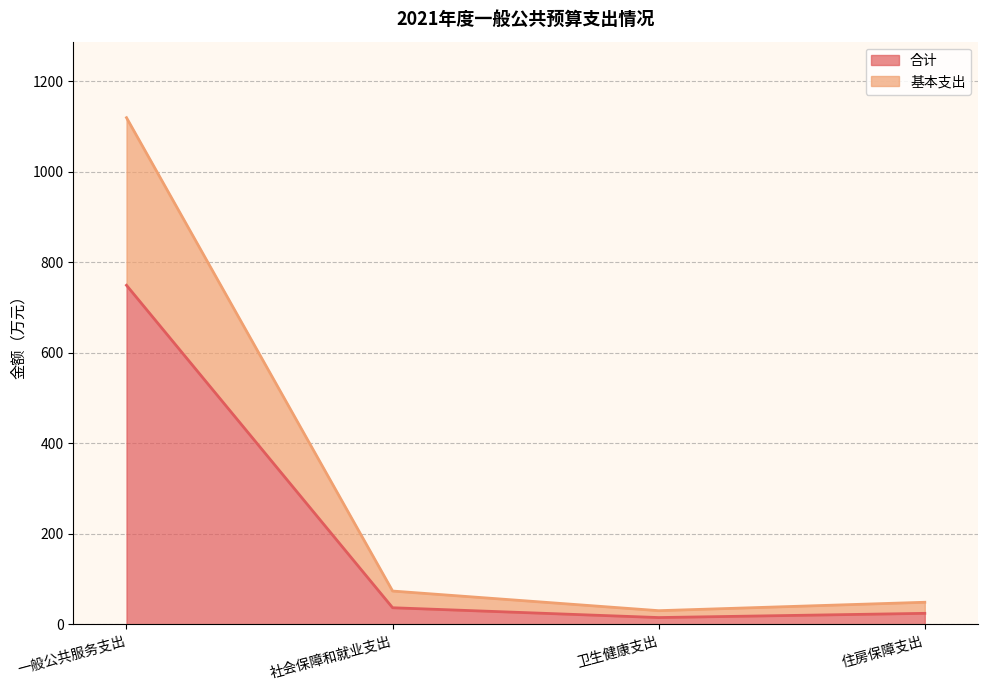

Between 社会保障和就业支出 and 住房保障支出, which is larger?

社会保障和就业支出